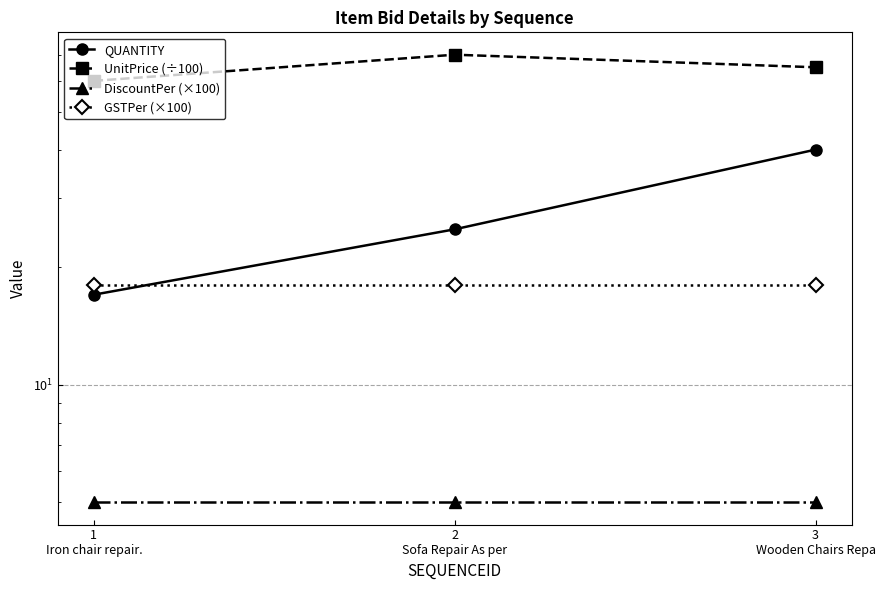

The value of GSTPer (×100) at 2
Sofa Repair As per is 8. True or false?

False